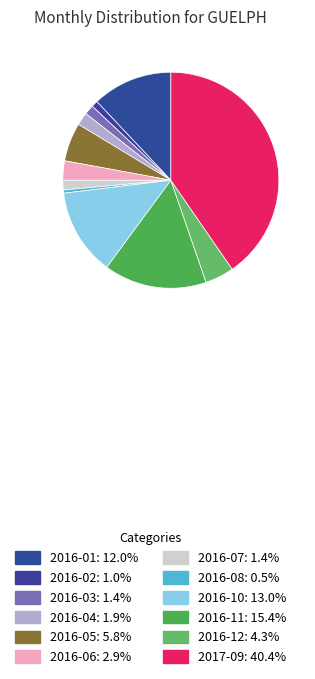

How many slices are in this pie chart?

12